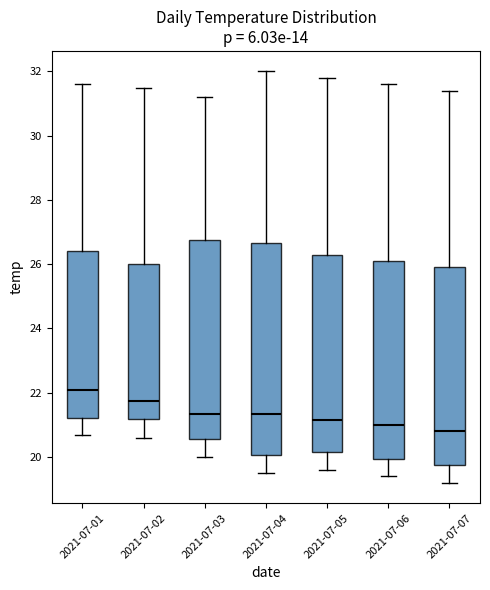

Comparing the boxes themselves (not the whiskers), which one is the tallest?

2021-07-04